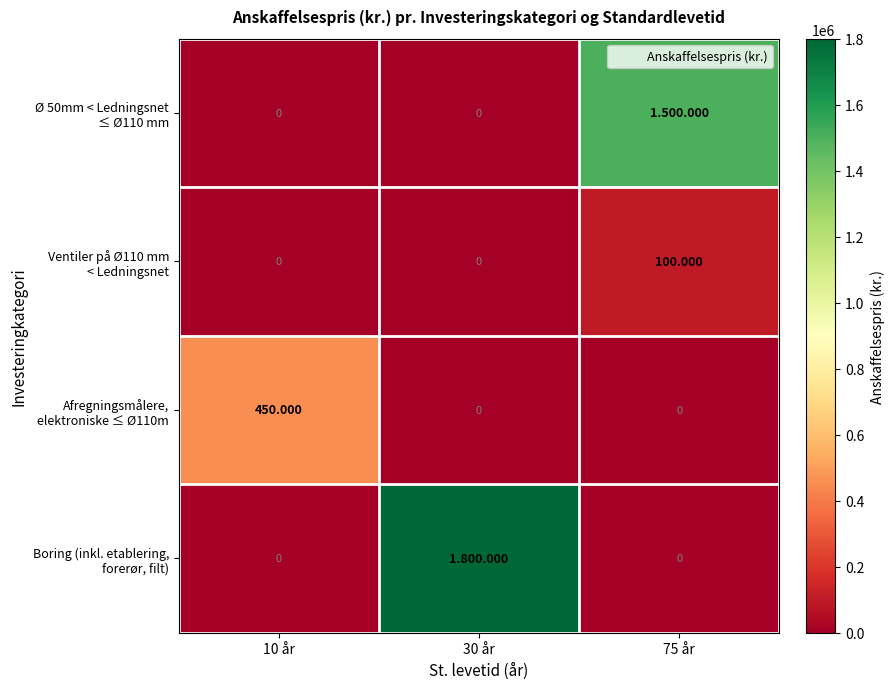

List the series in order of their overall mean, highest first.

Boring (inkl. etablering, forerør, filt), Ø 50mm < Ledningsnet ≤ Ø110 mm, Afregningsmålere, elektroniske ≤ Ø110m, Ventiler på Ø110 mm < Ledningsnet